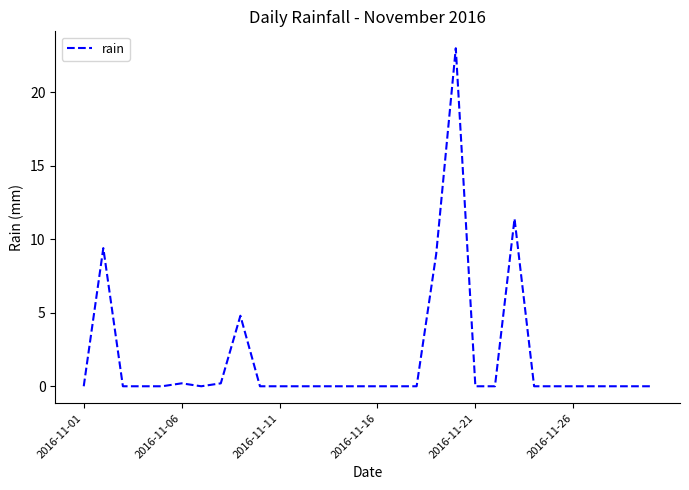

What is the greatest value displayed?

23.0